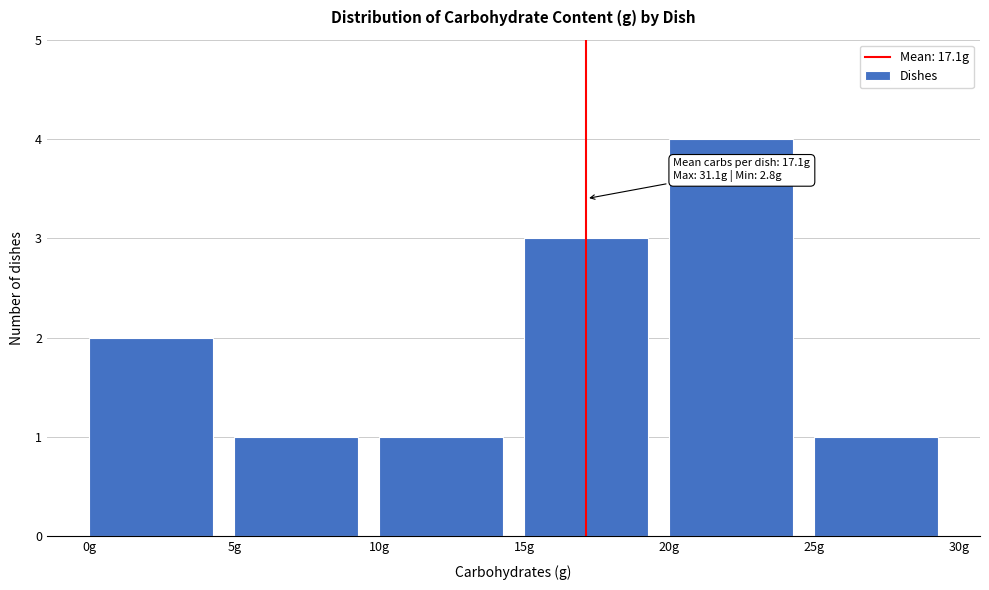

Over which range of the x-axis is the bar tallest?

20 to 25